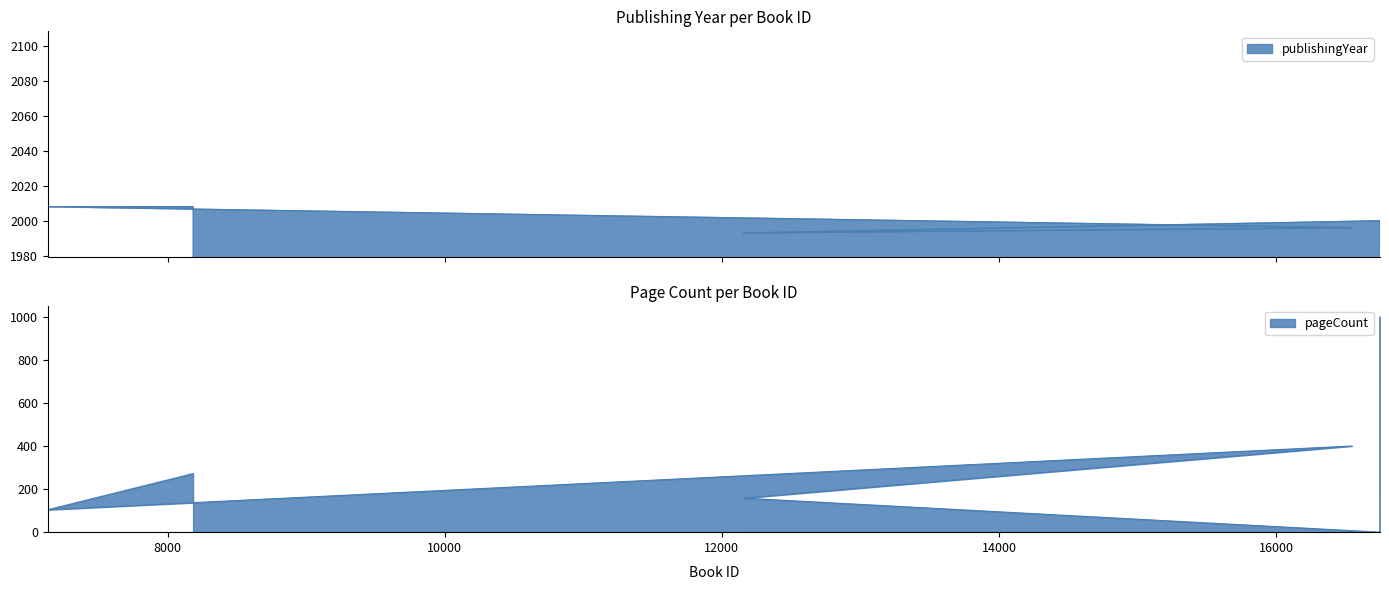

Which series has the largest total across all categories?

publishingYear